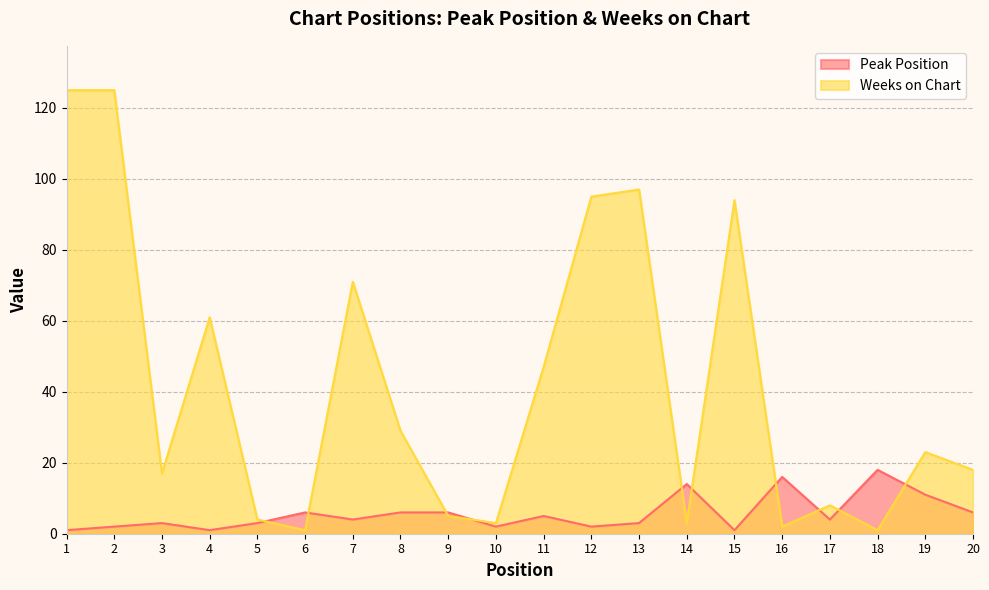

What is the total value across all series at 8?

35